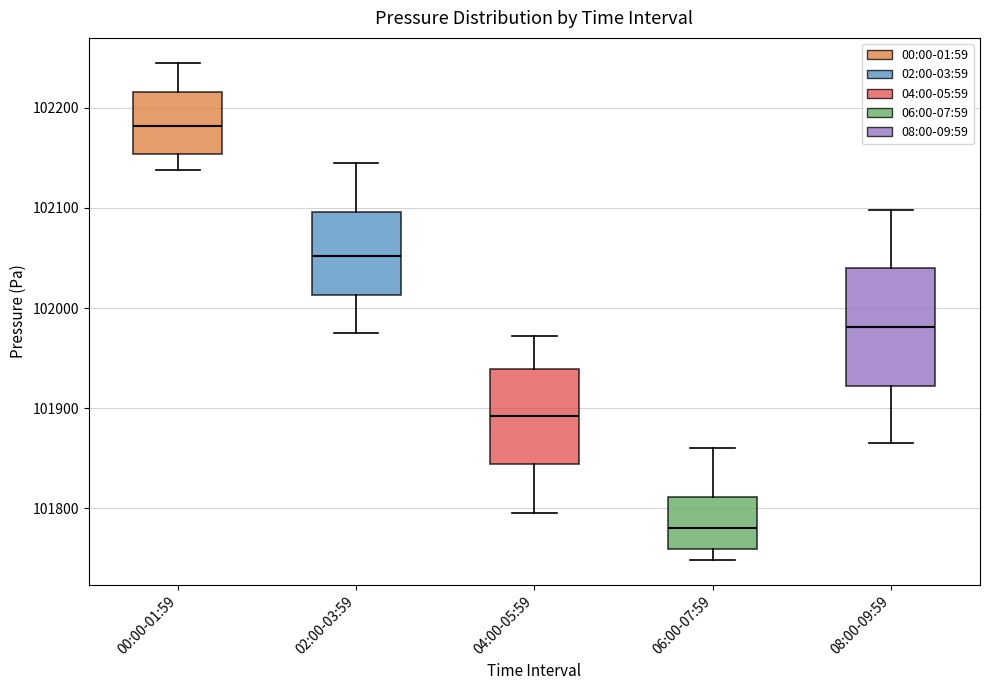

Comparing the boxes themselves (not the whiskers), which one is the tallest?

08:00-09:59